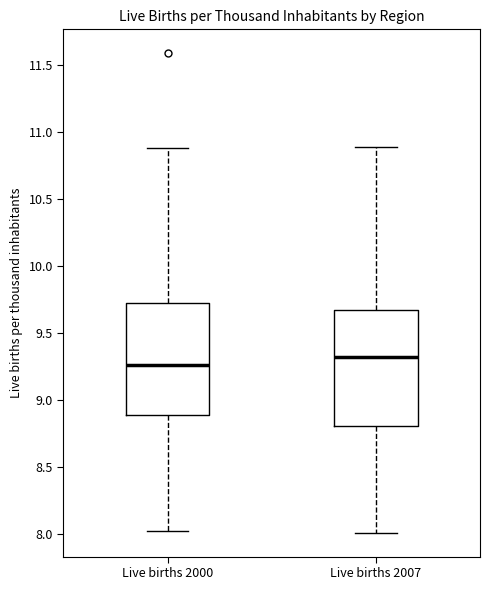

Where is the lower edge of the box for Live births 2000 on the y-axis? The values are not printed on the chart, so give them approximately, as read against the axis.

8.90